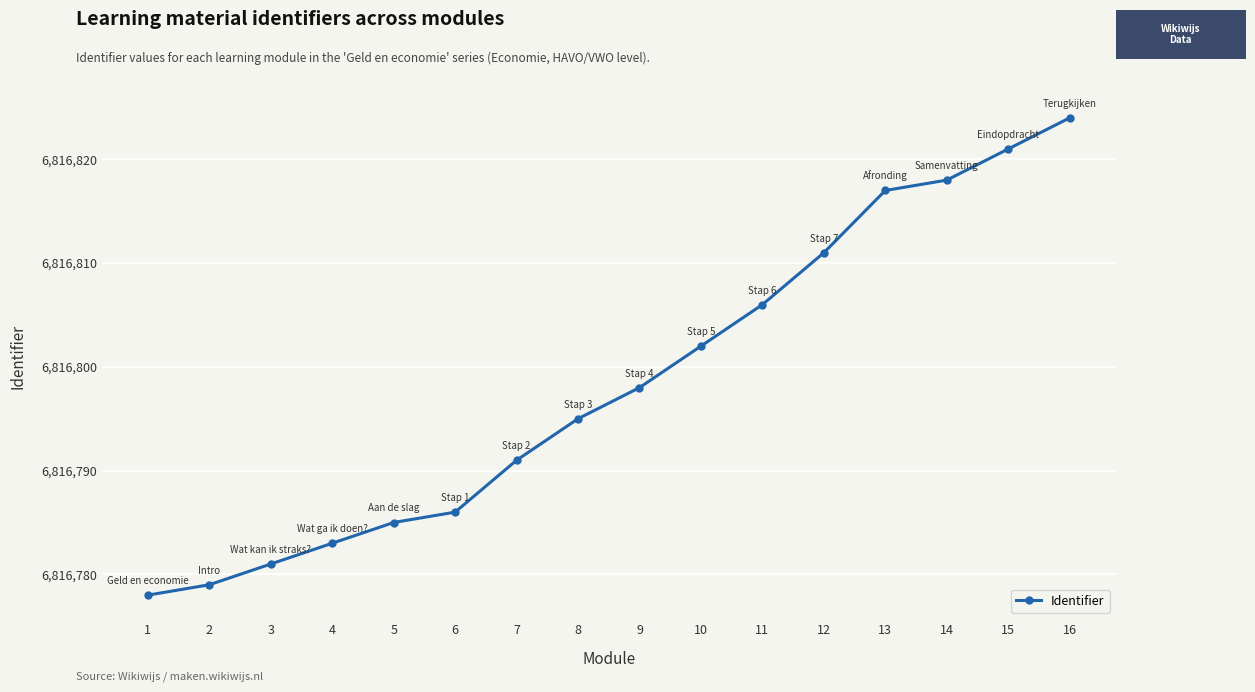

Is this an area chart (filled region under the line)?

No